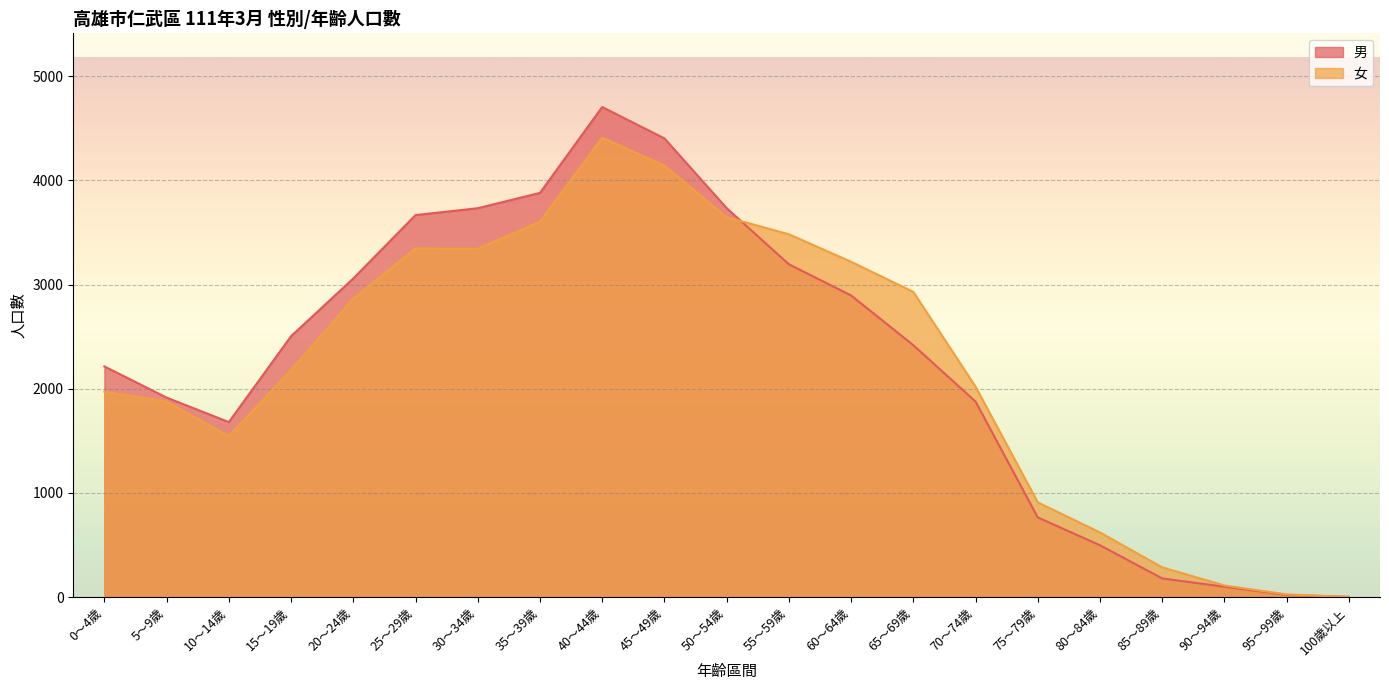

True or false: 男 has more than 0 interior local peaks.

True